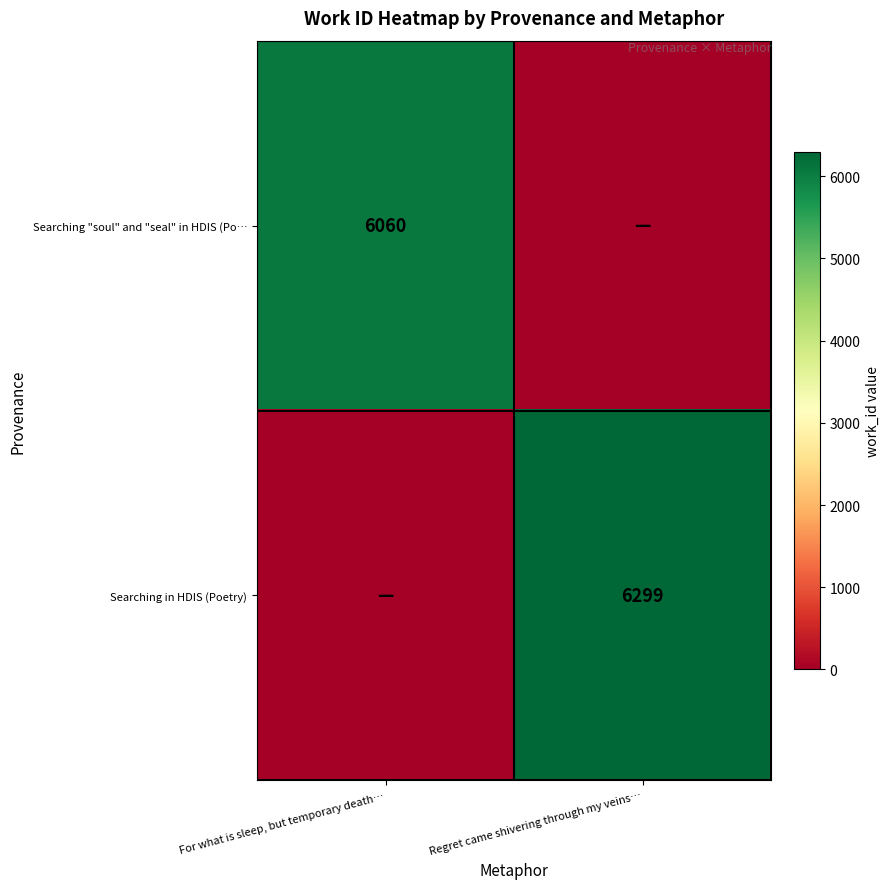

Count the number of data series in this chart.

2